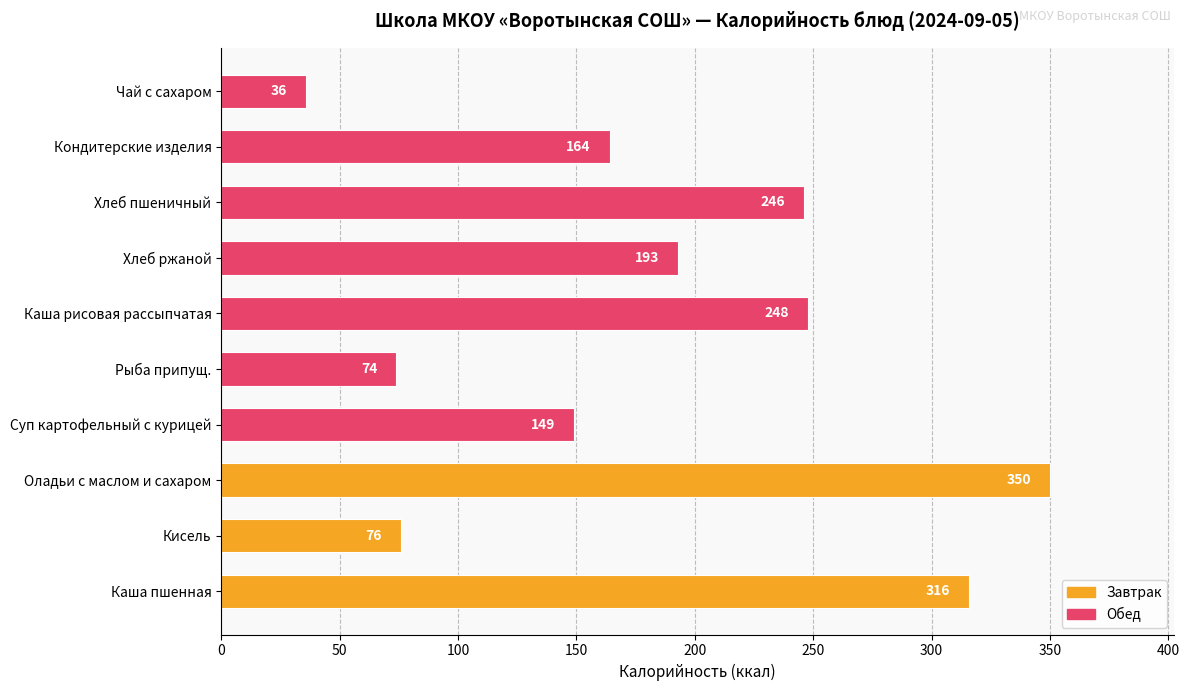

Which has a higher value, Оладьи с маслом и сахаром or Суп картофельный с курицей?

Оладьи с маслом и сахаром